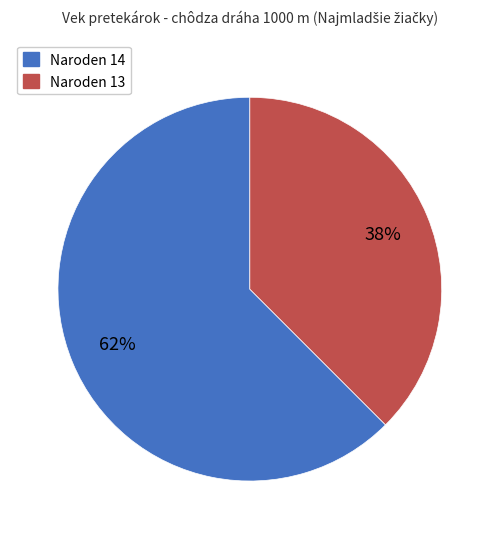

Which category accounts for the majority?

Naroden 14